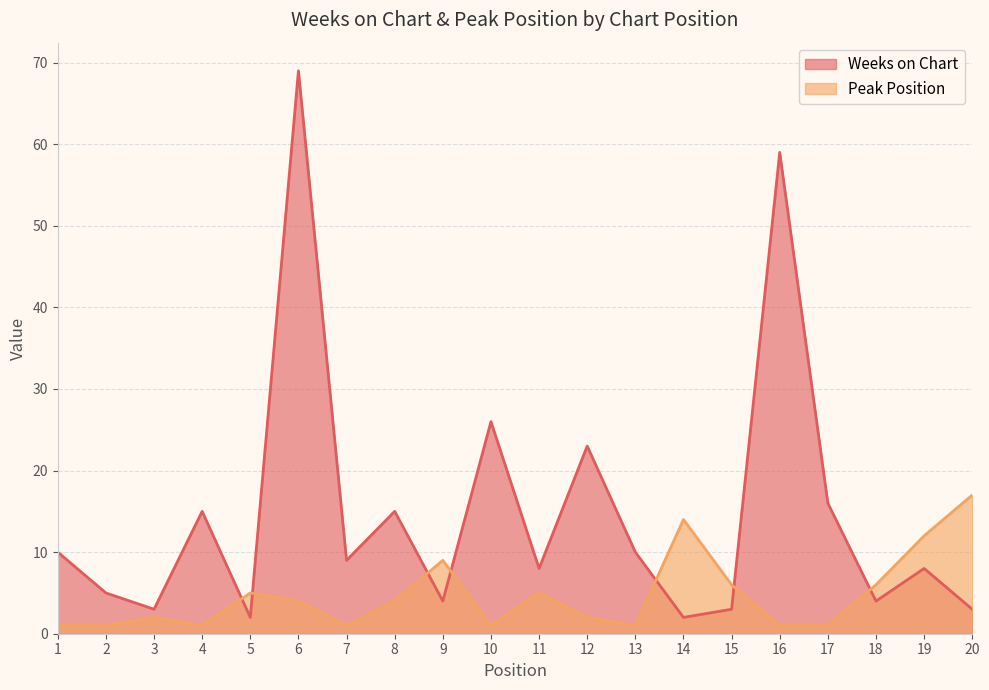

What is the difference between the highest and lowest values at 15?

3